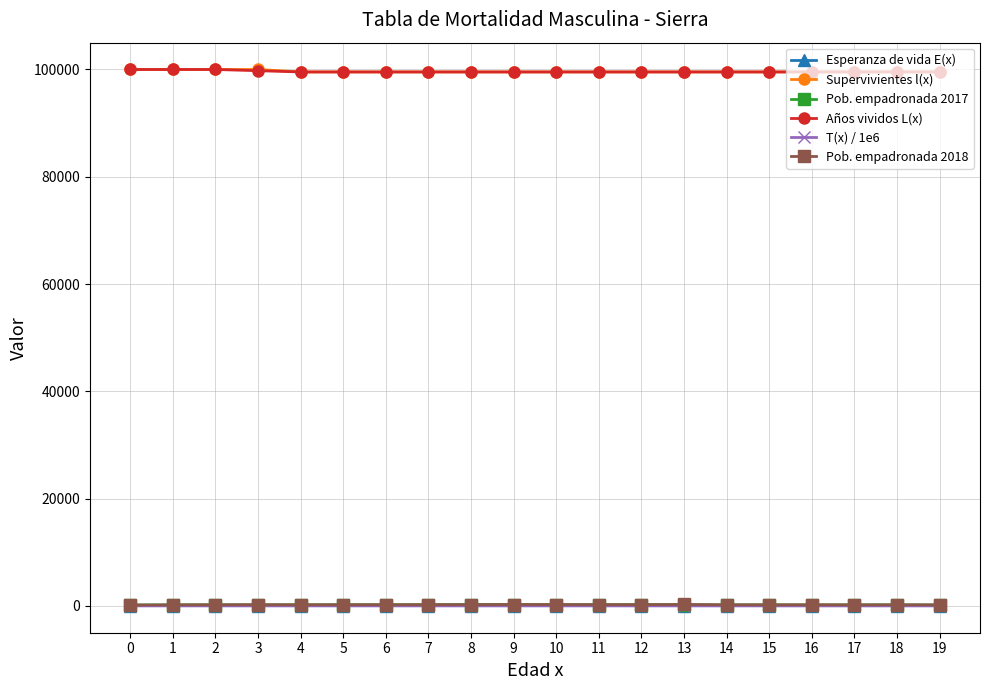

How many values in the T(x) / 1e6 series are below 7?

10